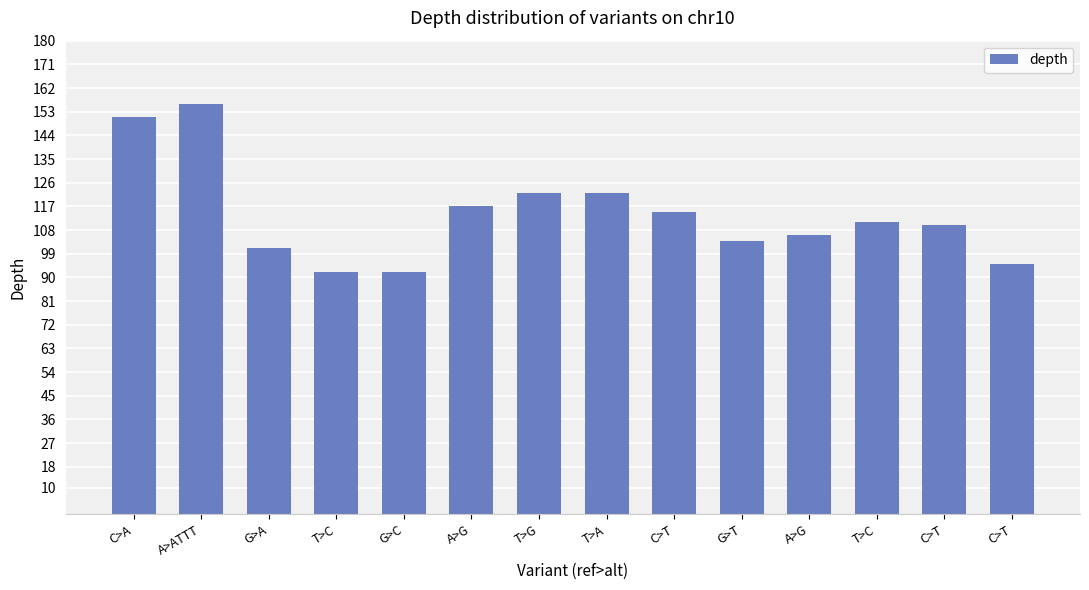

Reading right to left, transcribe all the data shown in this chart.

95	110	111	106	104	115	122	122	117	92	92	101	156	151